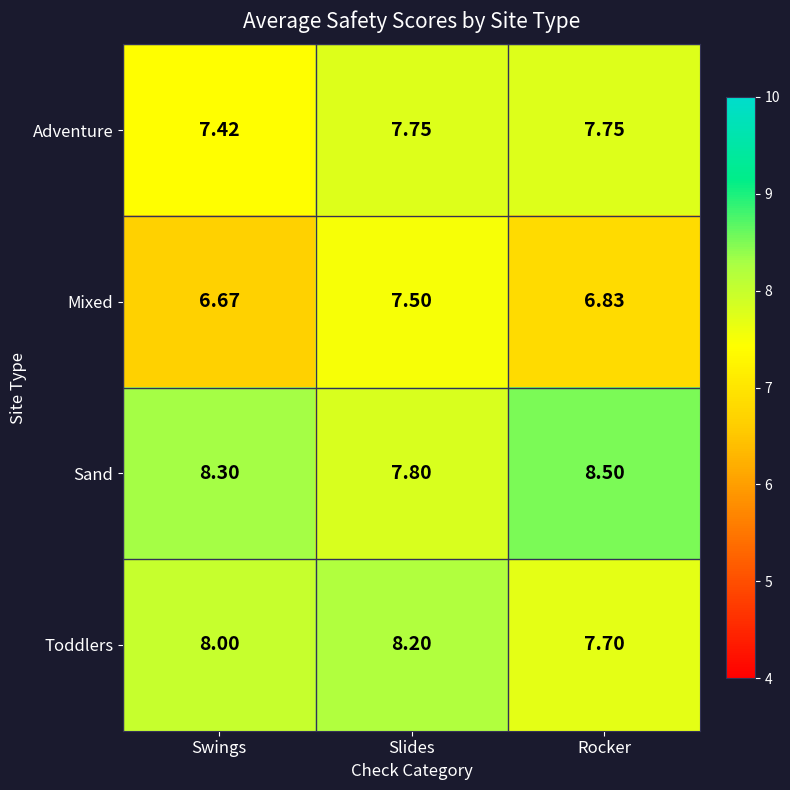

Rank the categories by Sand value from highest to lowest.

Rocker, Swings, Slides